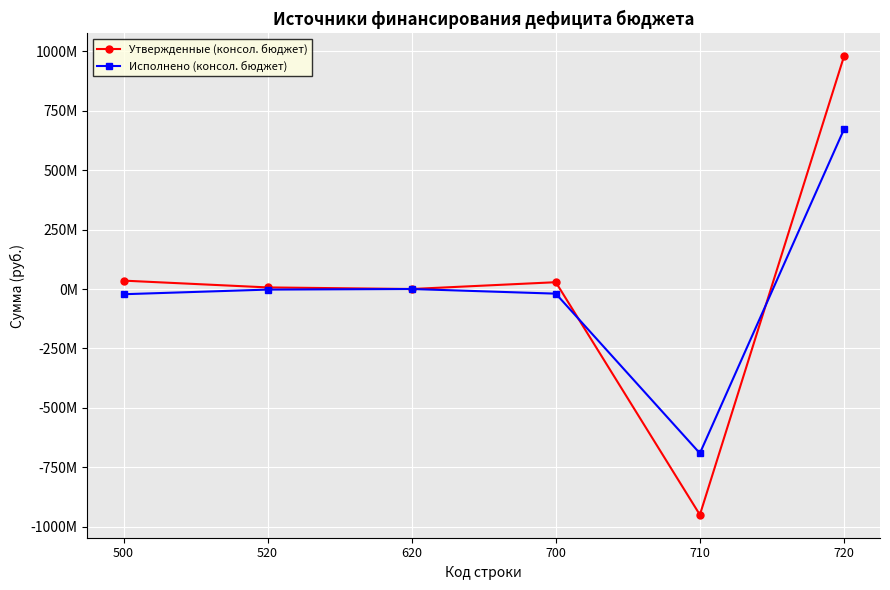

What are all the series names shown in the legend?

Утвержденные (консол. бюджет), Исполнено (консол. бюджет)